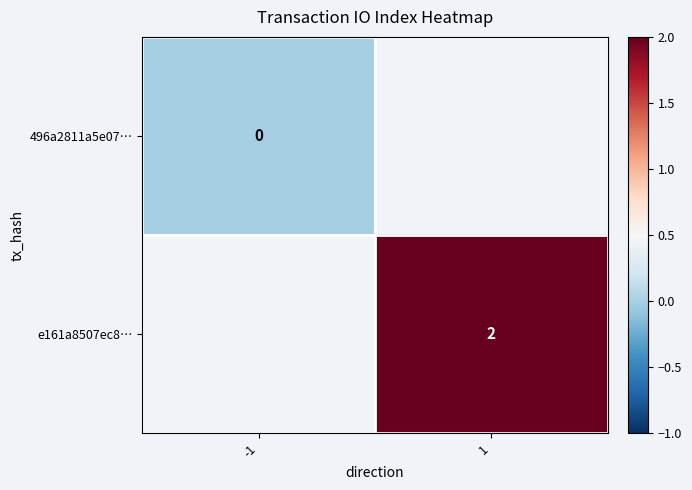

Is the value of 496a2811a5e07… at -1 greater than the value of e161a8507ec8… at 1?

No